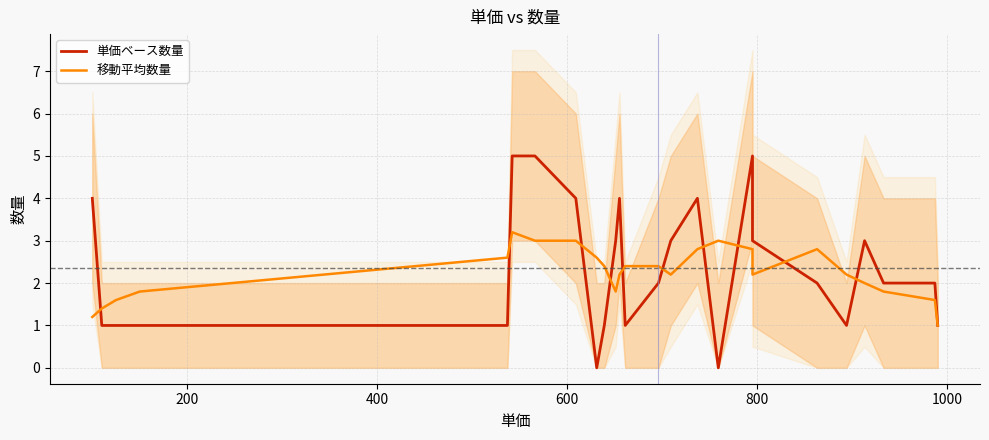

True or false: 移動平均数量 and 単価ベース数量 cross at least once.

True